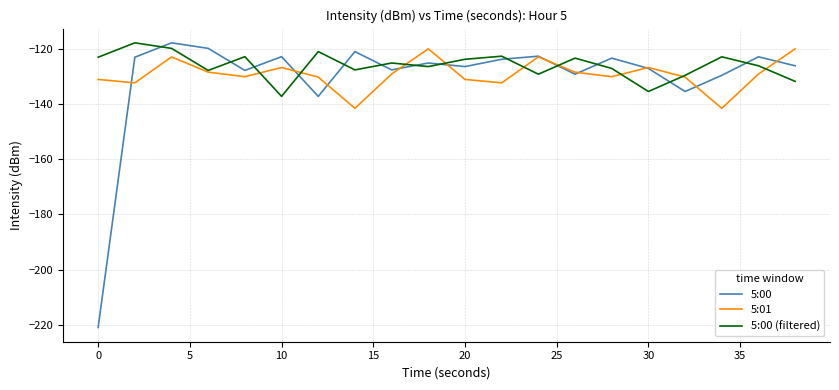

Which series has the largest range (max minus min)?

5:00